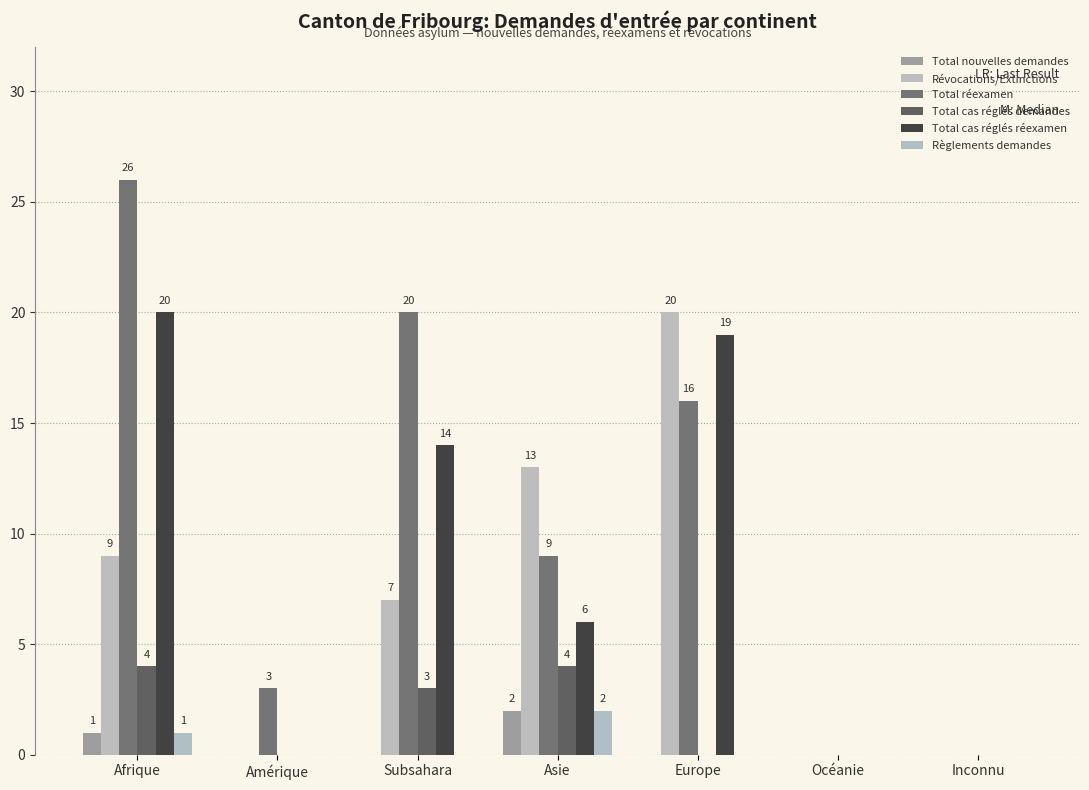

Which series has the largest range (max minus min)?

Total réexamen